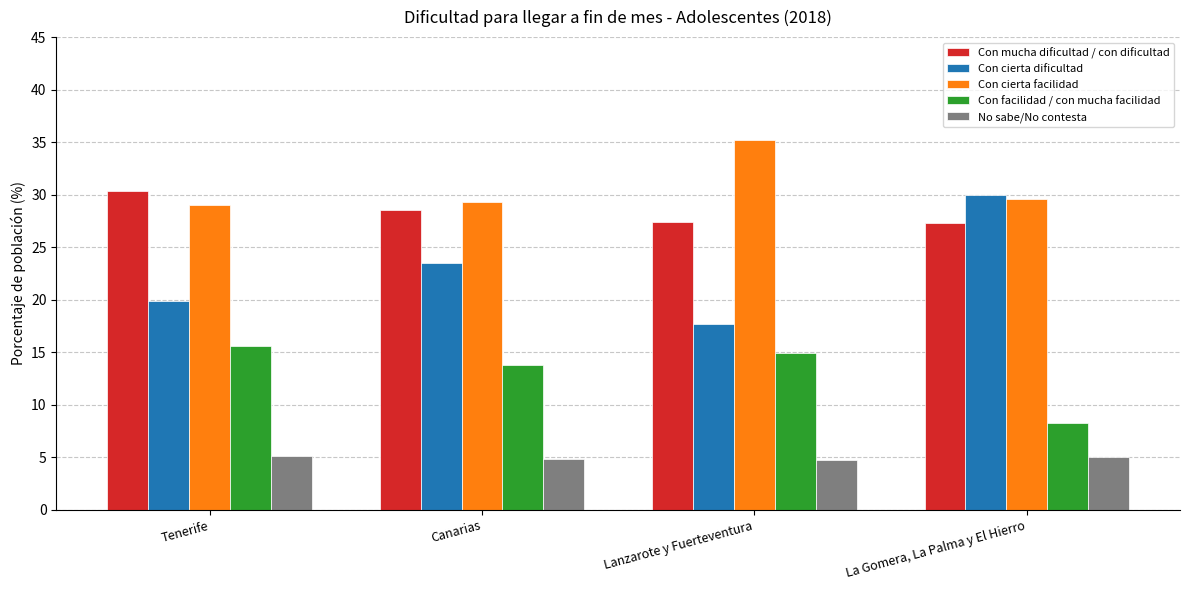

At how many categories does at least one series exceed 21?

4